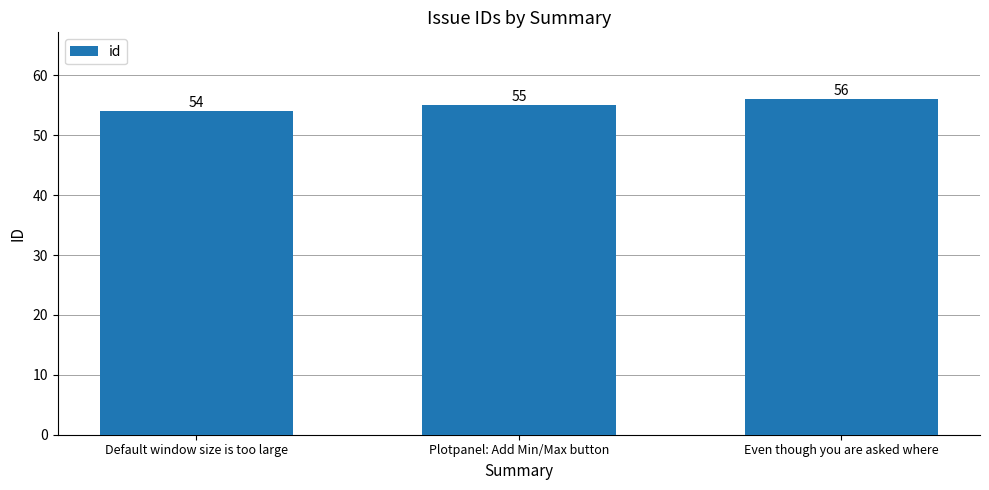

Is it true that the value at Even though you are asked where is 56?

True